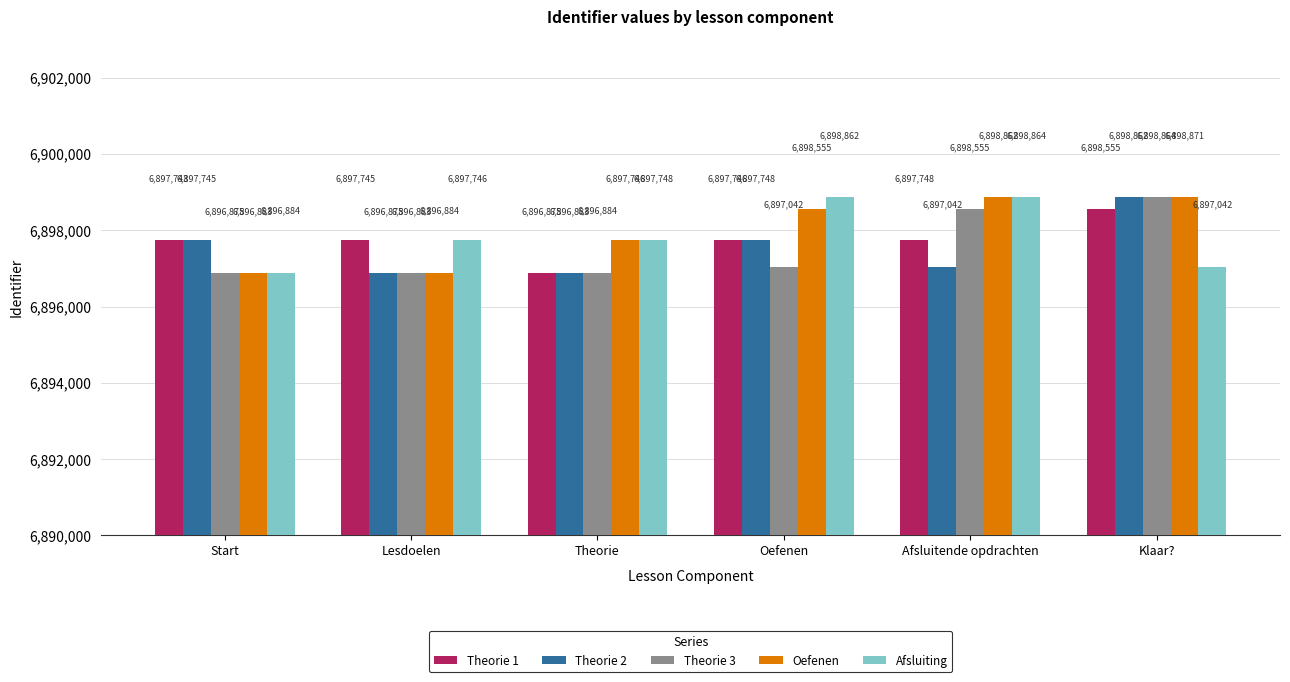

At which category is the sum across all series the highest?

Klaar?